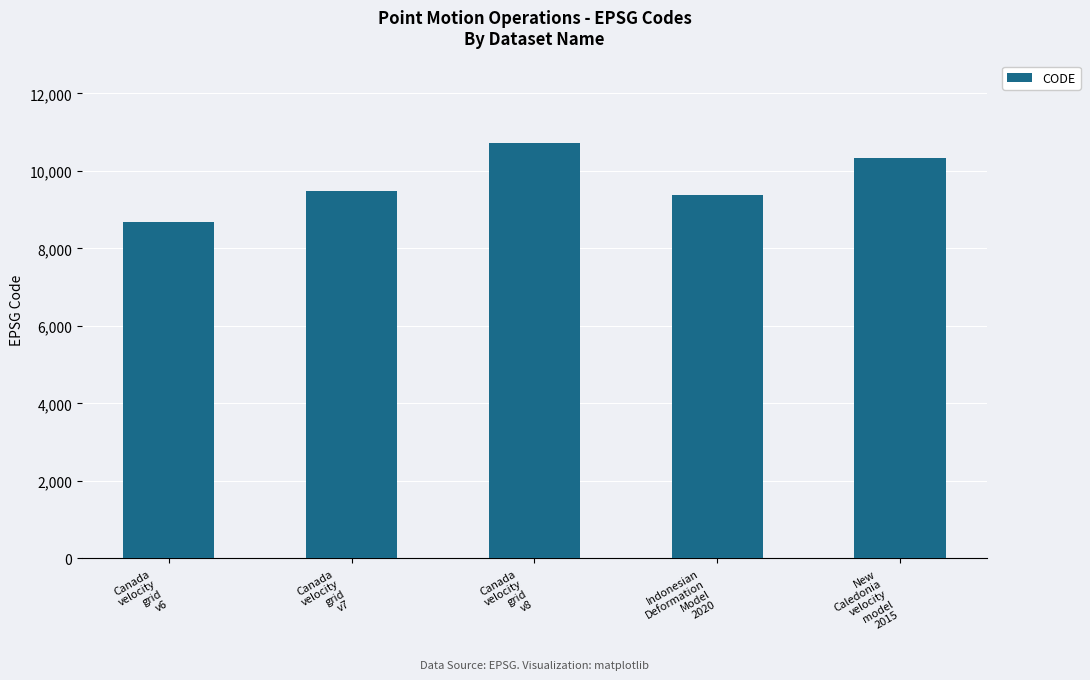

How many bars are there in total?

5